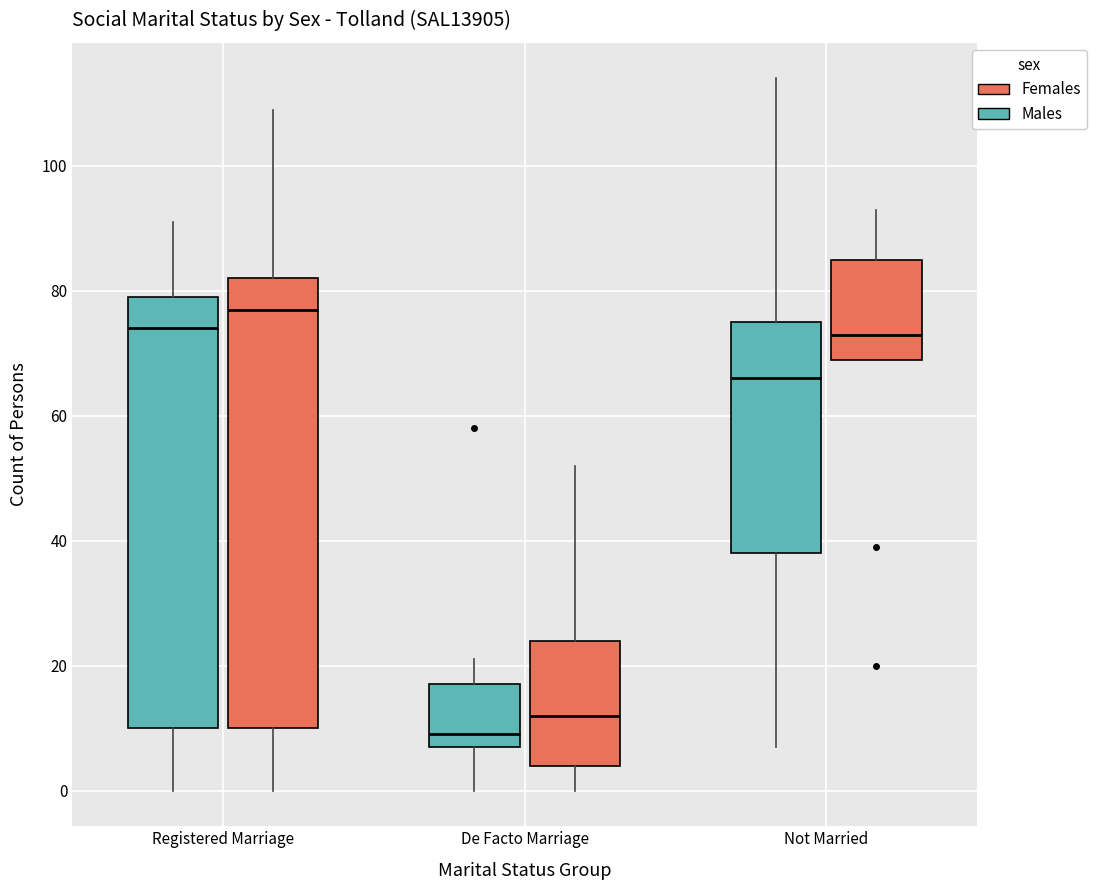

Which box is the tallest, from its lower edge to its upper edge?

Registered Marriage (Females)